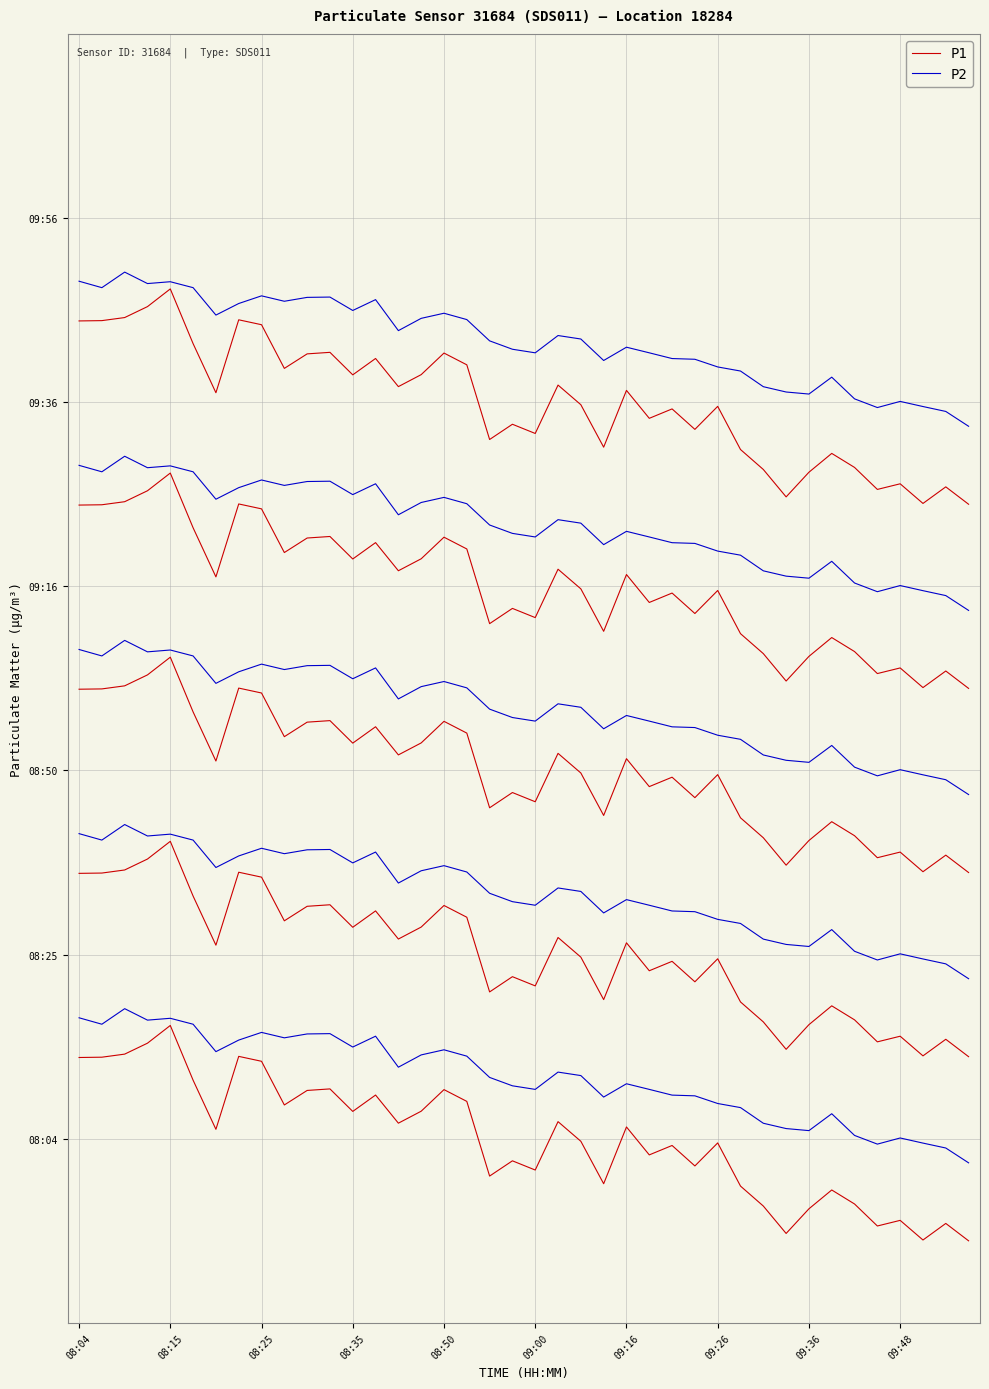

How many data points in P2 are less than 6?

20